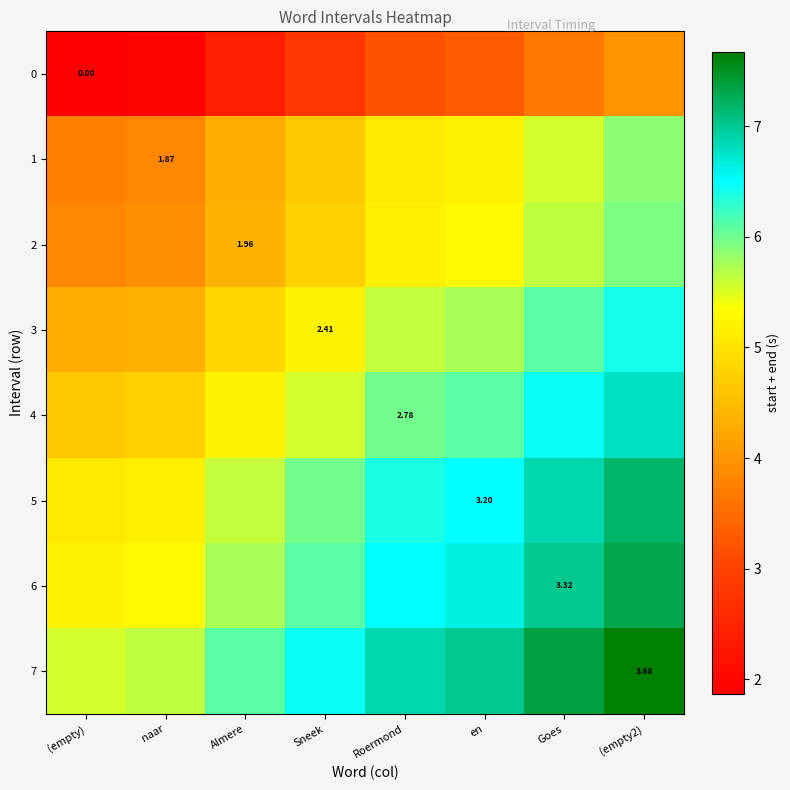

What is the maximum value shown in the chart?

7.7